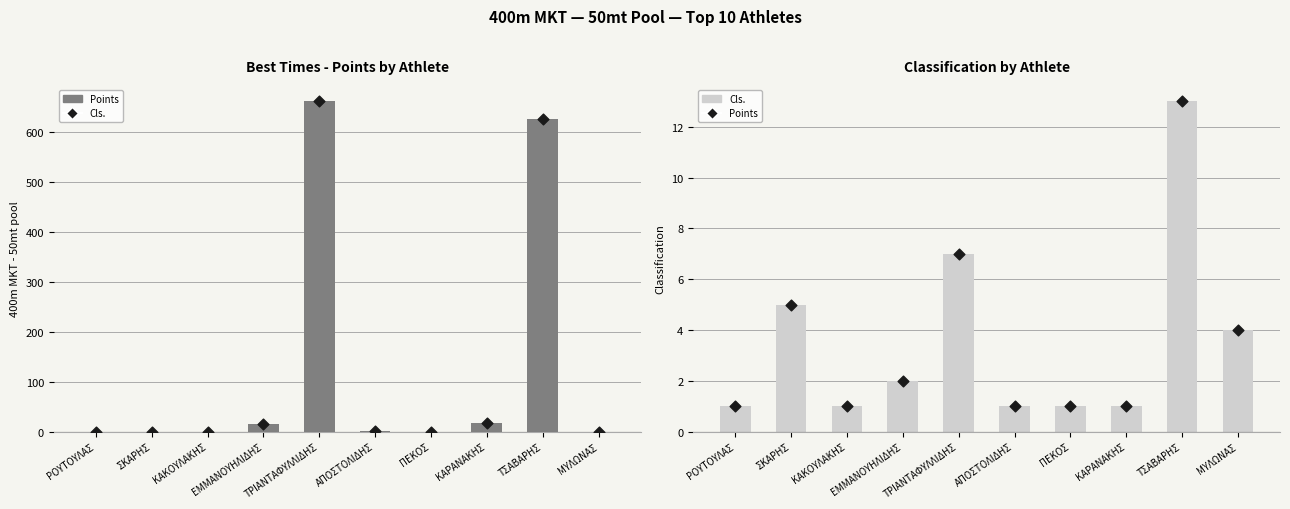

Which series has the largest total across all categories?

Points